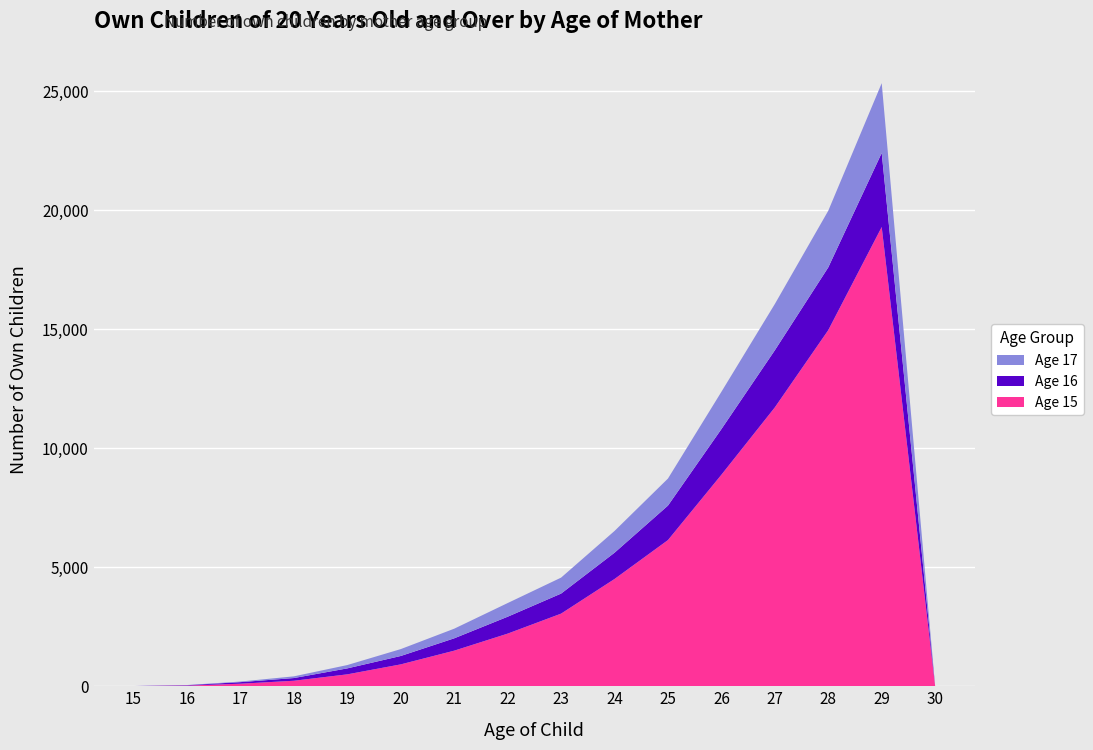

Reading left to right, list all the values displayed in this chart.

Age 15: 15=5	16=27	17=107	18=231	19=500	20=919	21=1495	22=2211	23=3051	24=4506	25=6141	26=8886	27=11716	28=14962	29=19294	30=0
Age 16: 15=4	16=18	17=66	18=114	19=251	20=353	21=519	22=710	23=842	24=1104	25=1449	26=1918	27=2400	28=2637	29=3111	30=0
Age 17: 15=1	16=6	17=25	18=71	19=140	20=289	21=404	22=574	23=671	24=914	25=1136	26=1566	27=1943	28=2379	29=2933	30=0